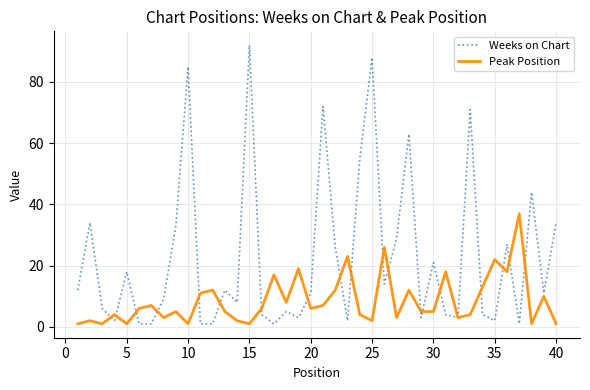

Which series has the largest total across all categories?

Weeks on Chart